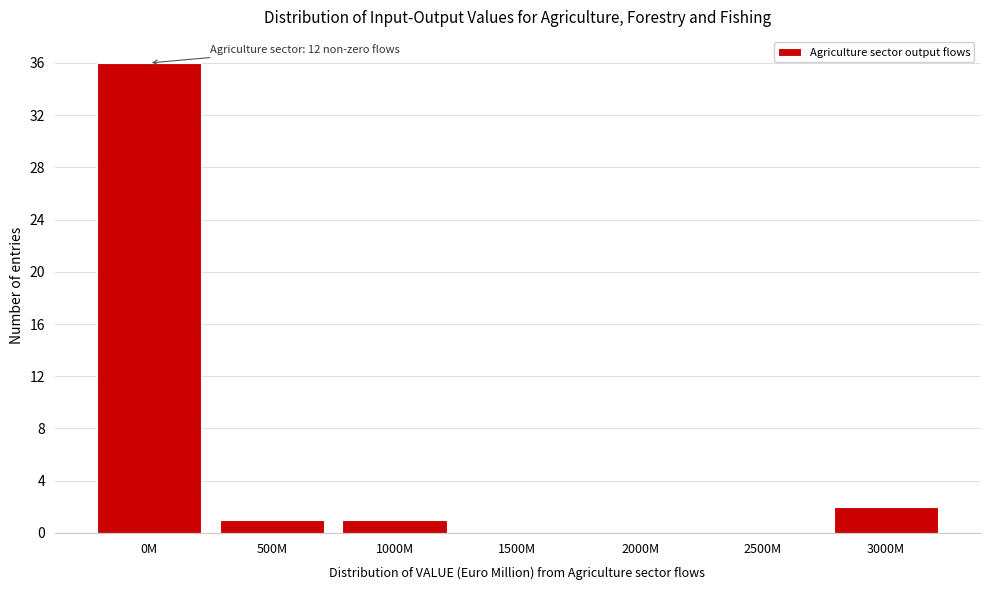

Reading left to right, transcribe all the data shown in this chart.

0M=36	500M=1	1000M=1	1500M=0	2000M=0	2500M=0	3000M=2